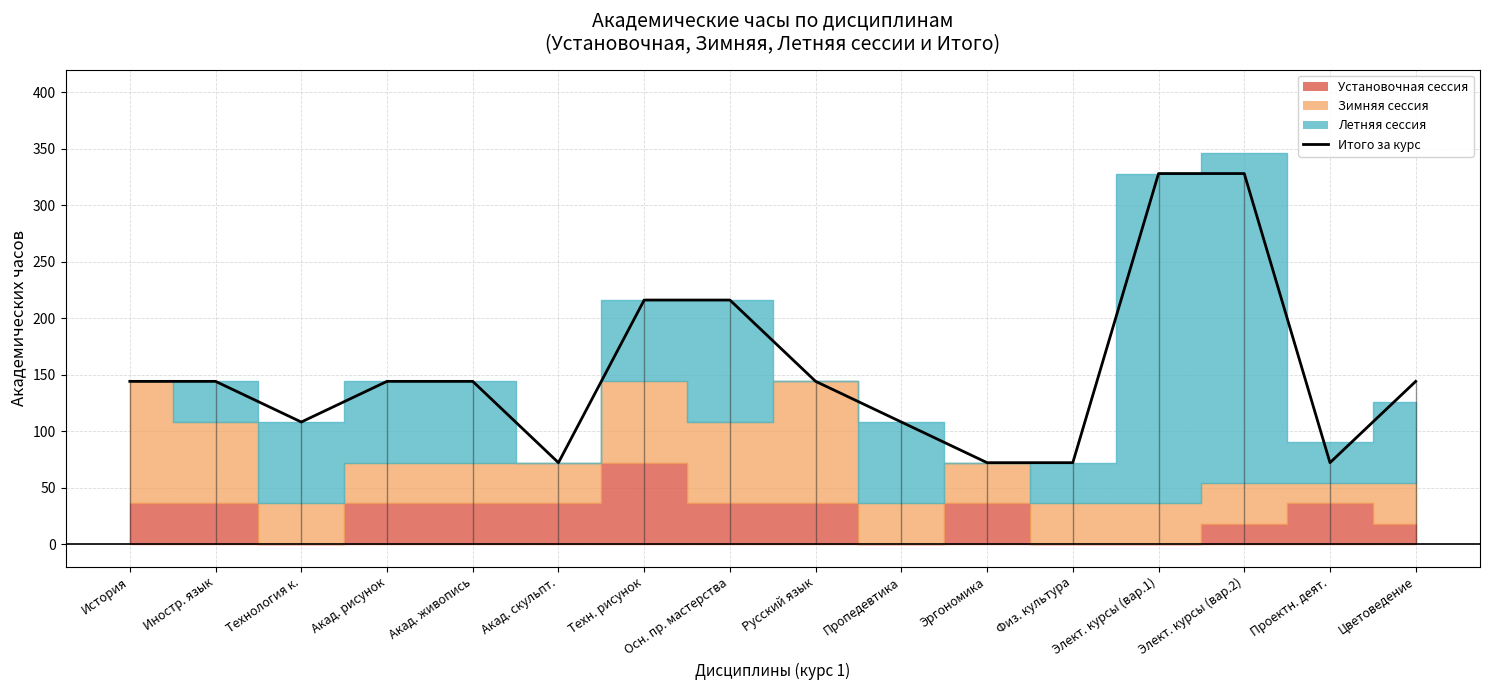

Reading right to left, transcribe all the data shown in this chart.

144	72	328	328	72	72	108	144	216	216	72	144	144	108	144	144